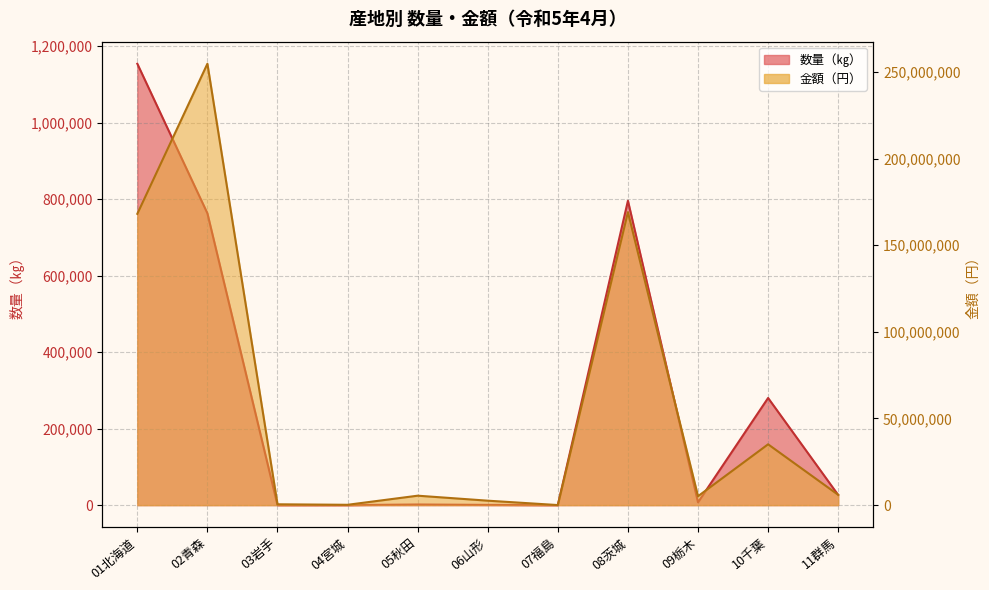

The value of 数量（㎏） at 02青森 is 164297. True or false?

False